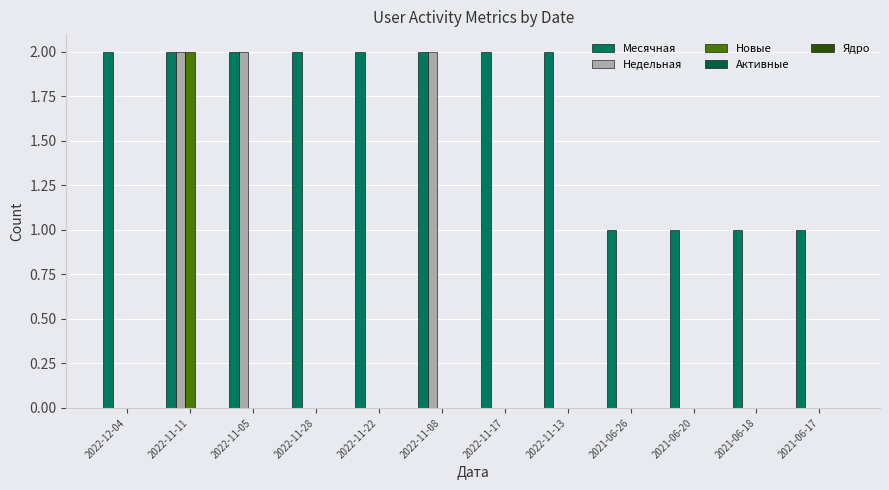

Which series has the largest total across all categories?

Месячная